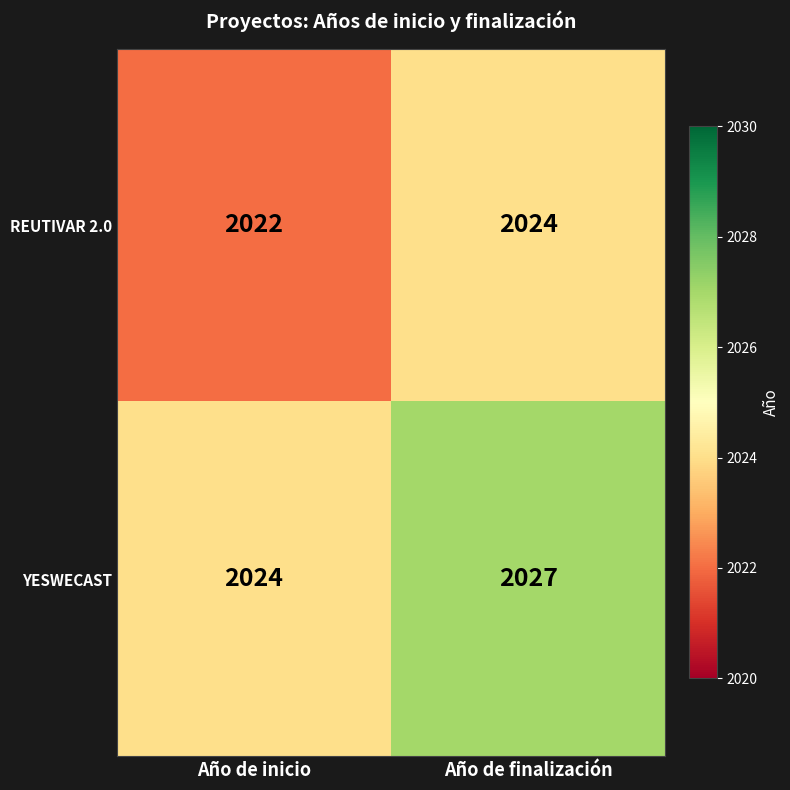

What is the smallest value displayed?

2022